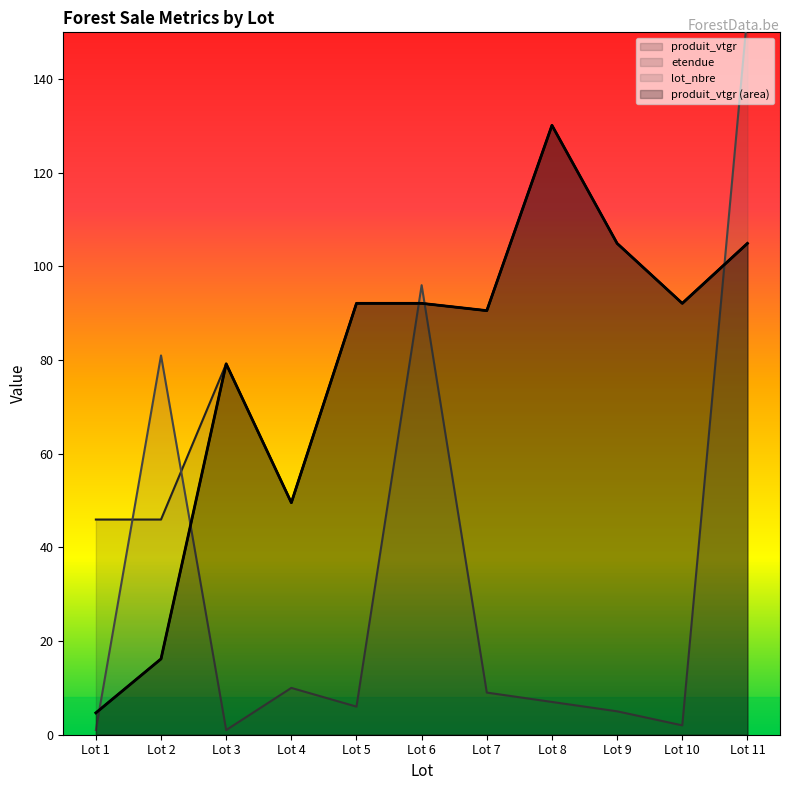

How many data points does each series have?

11